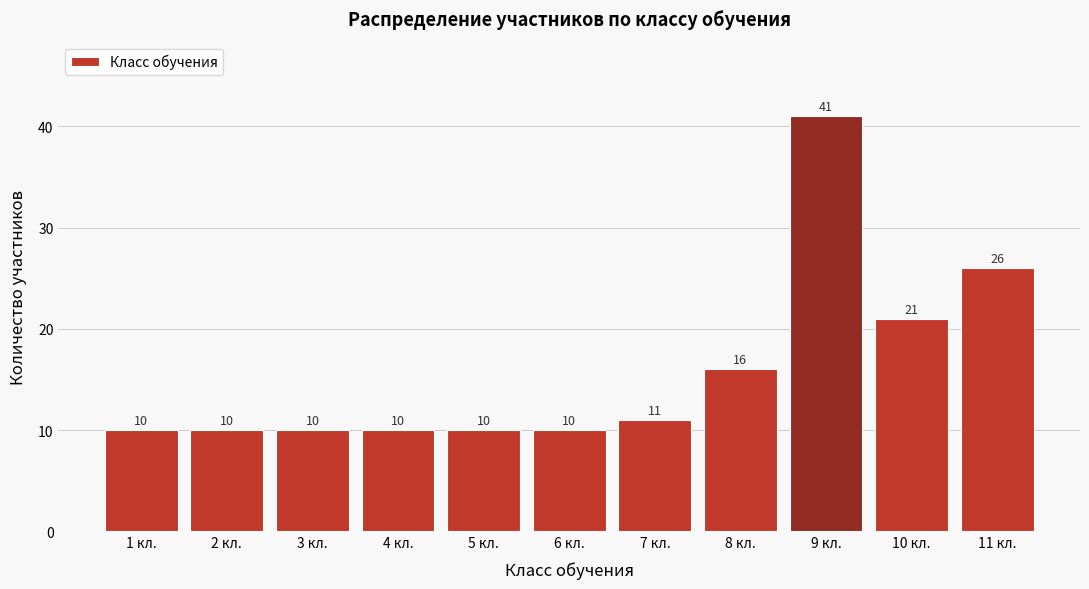

Reading left to right, transcribe all the data shown in this chart.

1 кл.=10	2 кл.=10	3 кл.=10	4 кл.=10	5 кл.=10	6 кл.=10	7 кл.=11	8 кл.=16	9 кл.=41	10 кл.=21	11 кл.=26